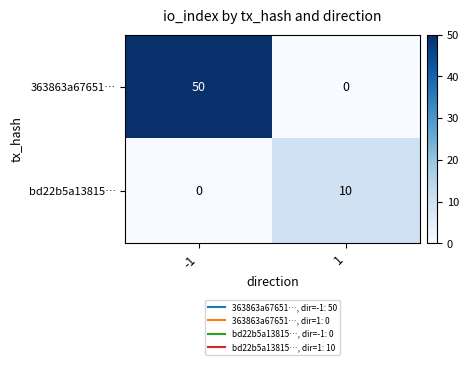

What is the spread (max minus min) of values at 1?

10